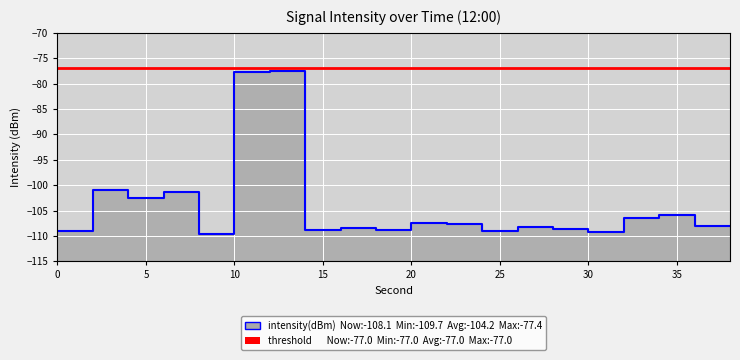

How many interior local peaks (higher than both neighbors) does the data have?

7